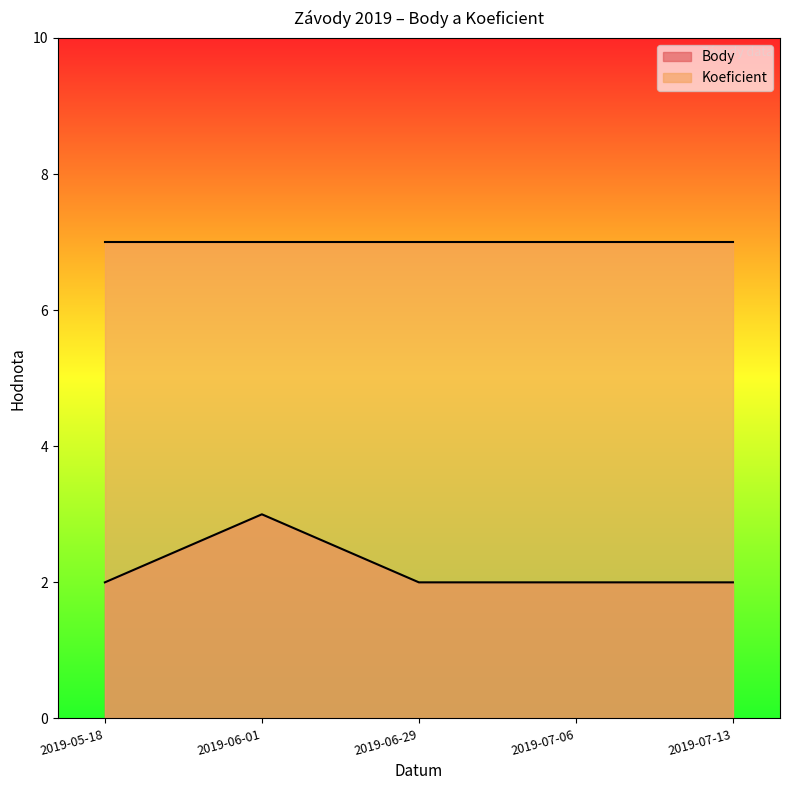

Where is the first local maximum?

2019-06-01